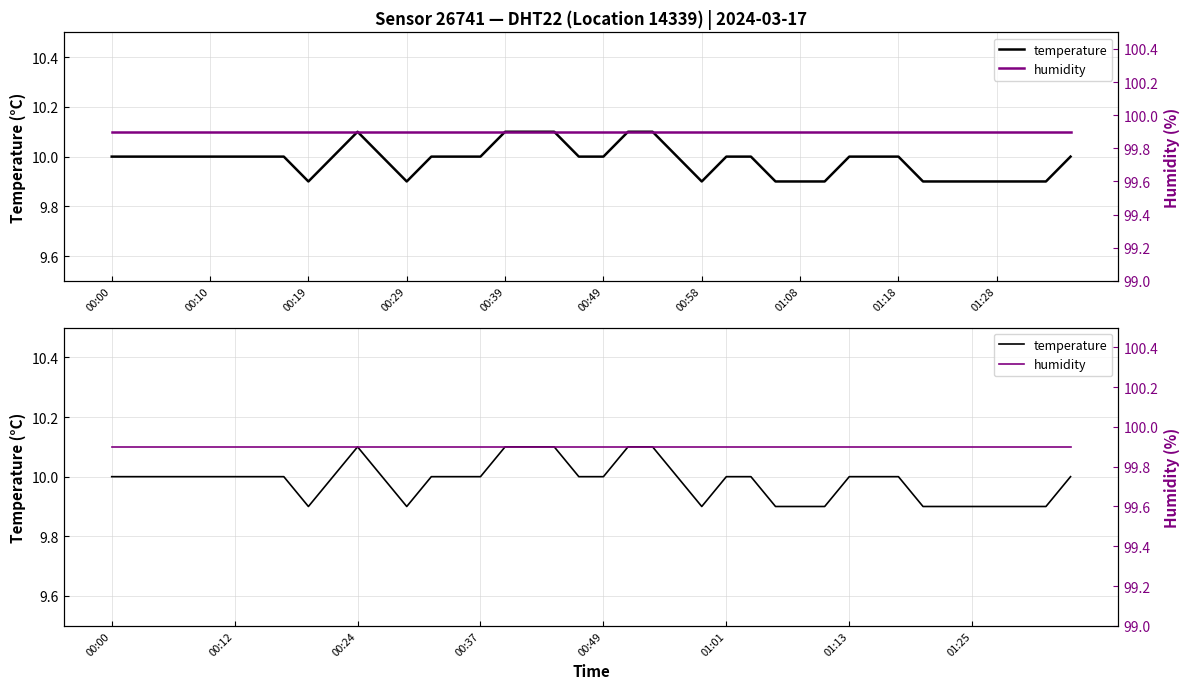

What value does the temperature series have at 21?

10.1